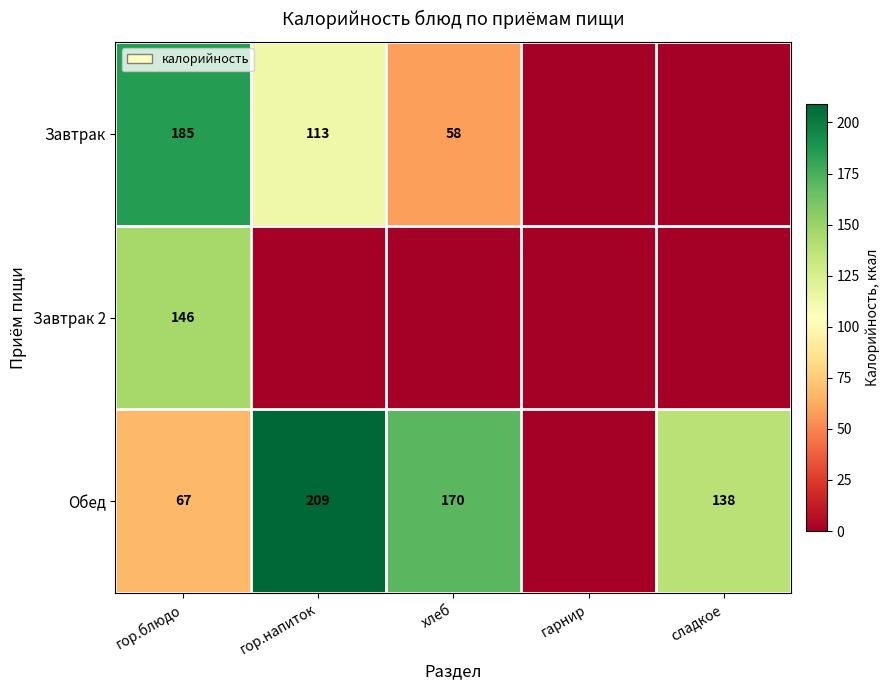

True or false: Завтрак has a value of 113 at гор.напиток.

True